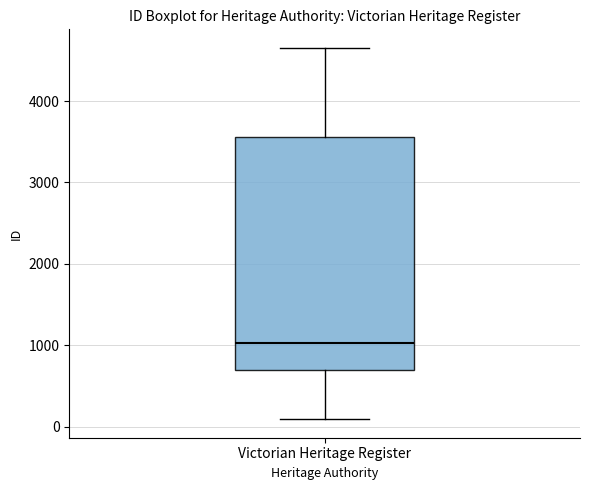

Transcribe this box plot: give where the median line is, the range the box spans, and where the two whiskers end, as read against the y-axis. The values are not printed on the chart, so give them approximately, as read against the axis.

median 1000, box 700 to 3600, whiskers 100 to 4700